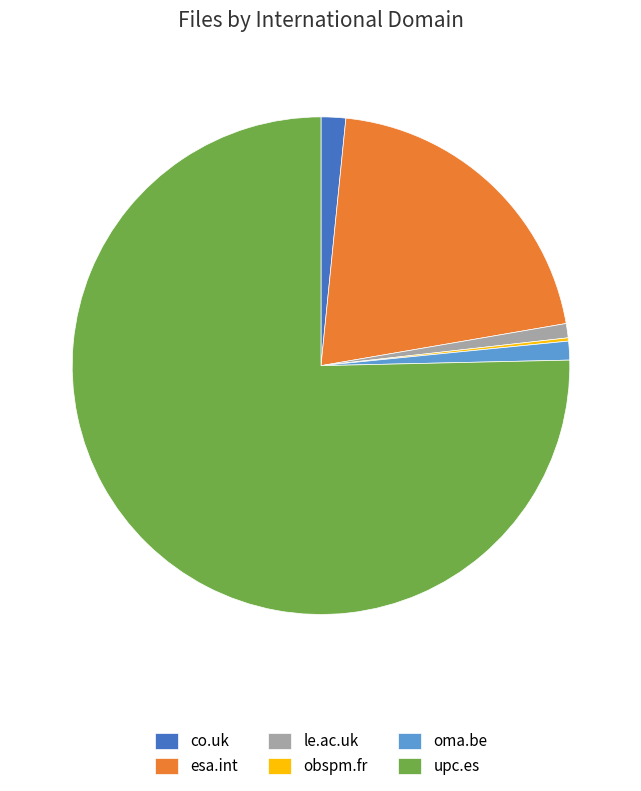

Between upc.es and esa.int, which is larger?

upc.es